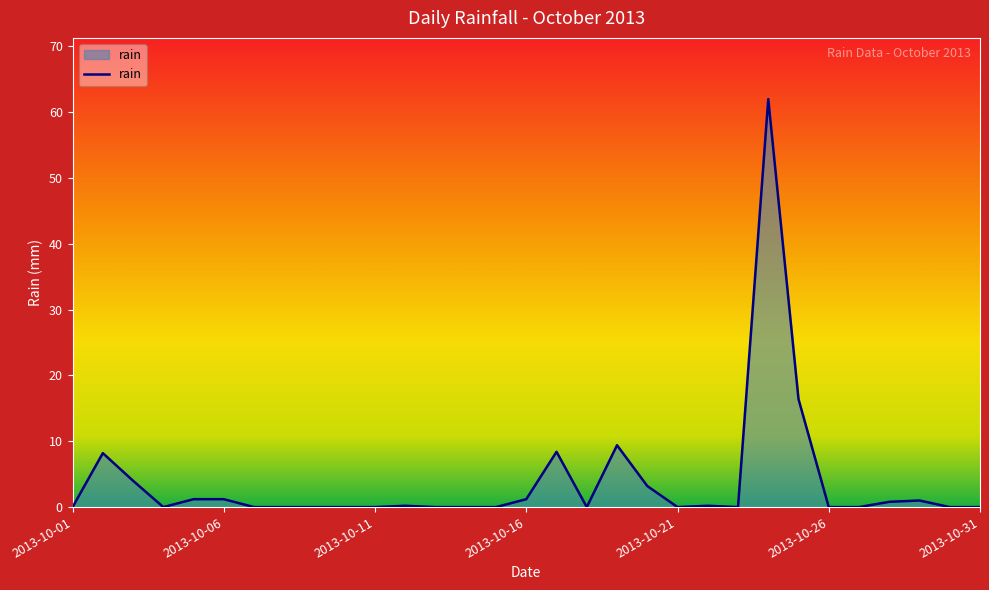

Reading left to right, list all the values displayed in this chart.

0.0	8.2	4.0	0.0	1.2	1.2	0.0	0.0	0.0	0.0	0.0	0.2	0.0	0.0	0.0	1.2	8.4	0.0	9.4	3.2	0.0	0.2	0.0	62.0	16.4	0.0	0.0	0.8	1.0	0.0	0.0